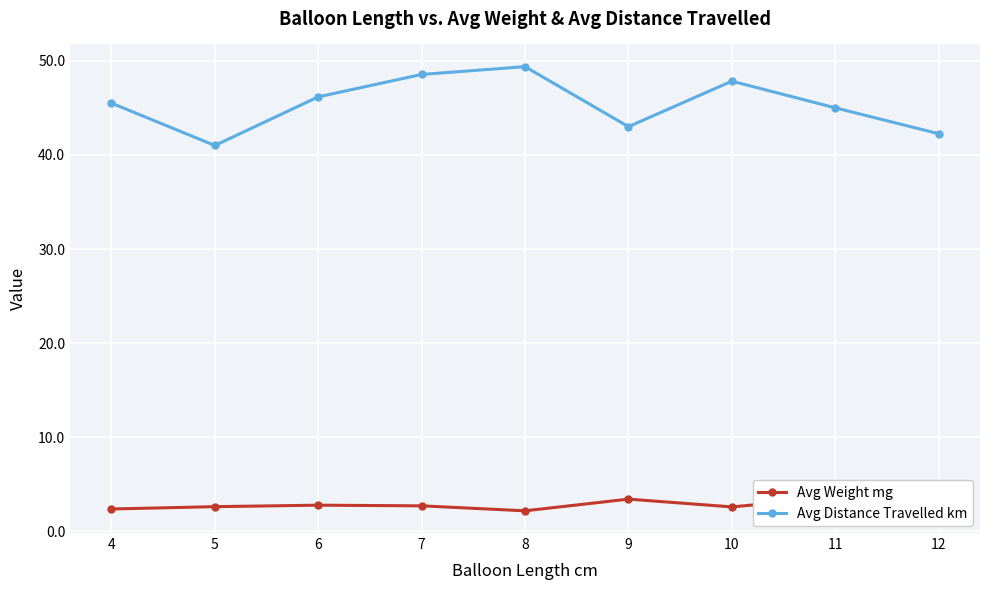

At how many categories does at least one series exceed 22?

9